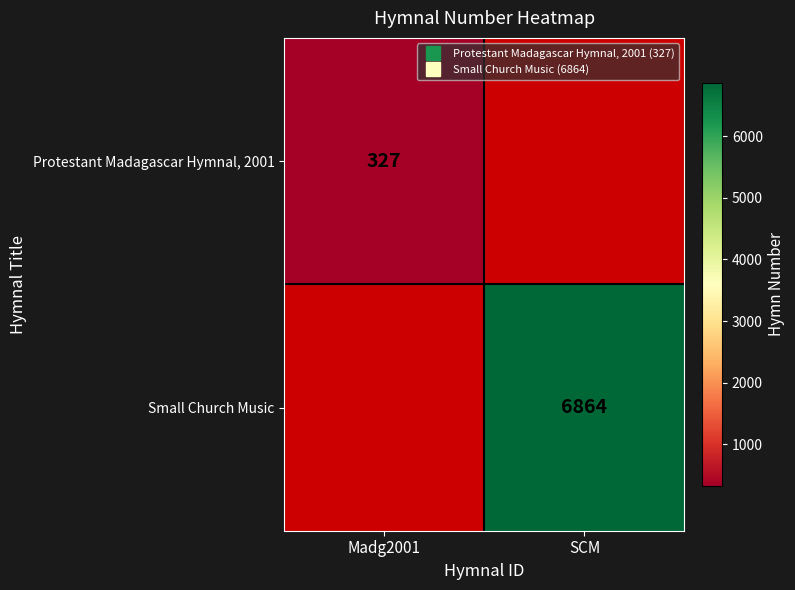

At which label does Protestant Madagascar Hymnal, 2001 reach its minimum?

Madg2001